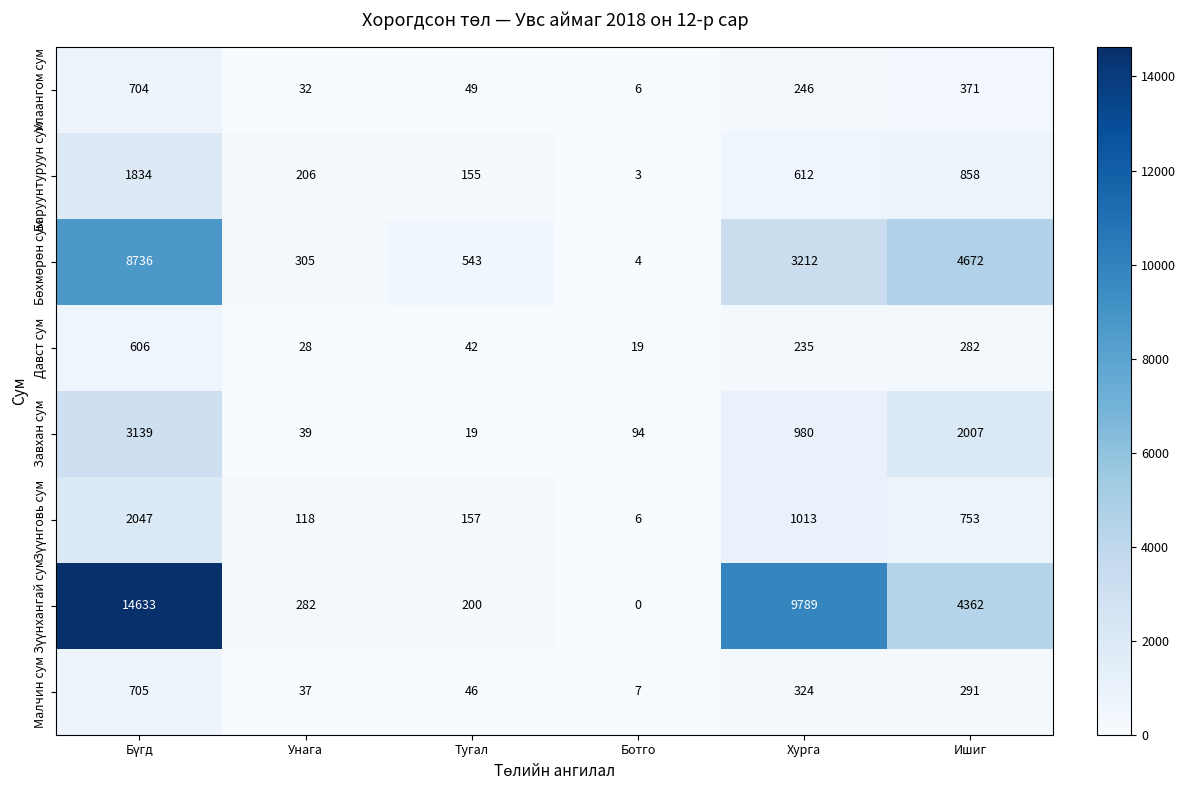

The value of Улаангом сум at Унага is 32. True or false?

True